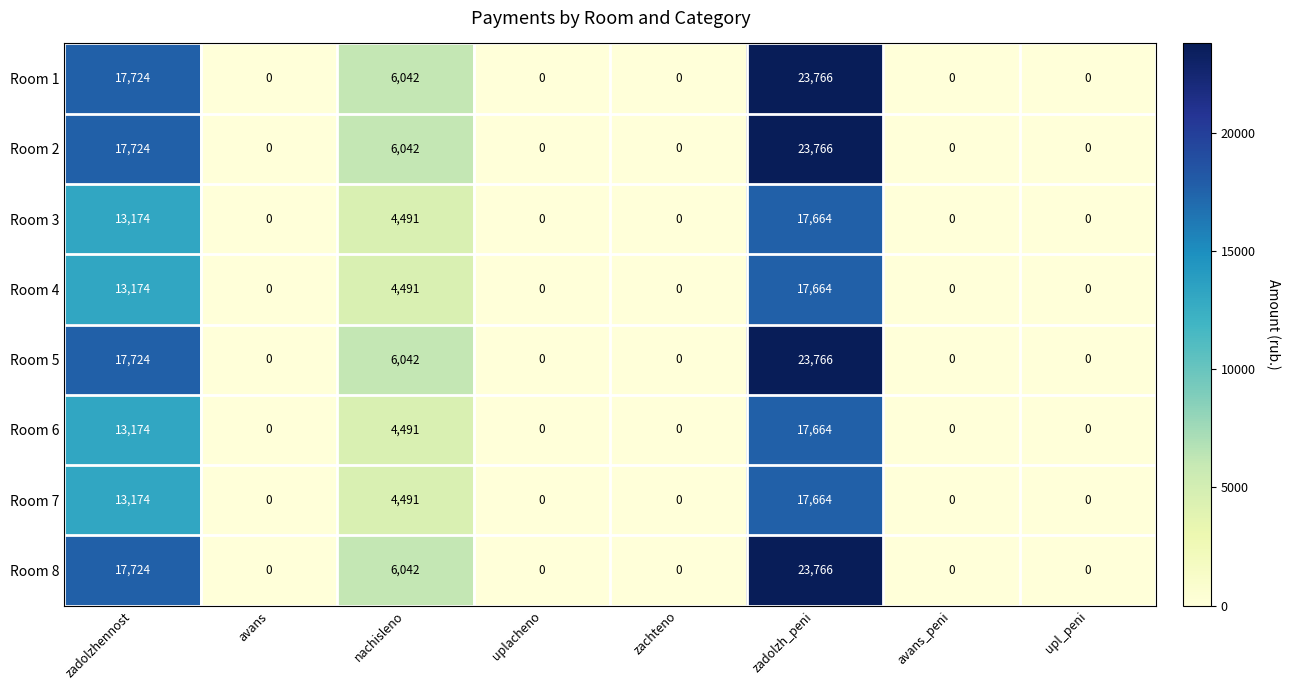

What is the difference between the maximum and minimum values in the Room 4 series?

17664